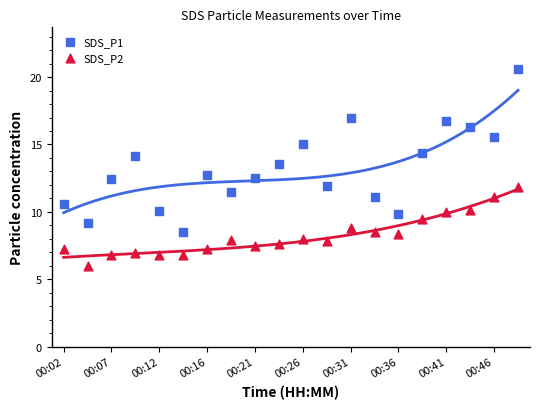

Which series reaches the maximum Y coordinate?

SDS_P1